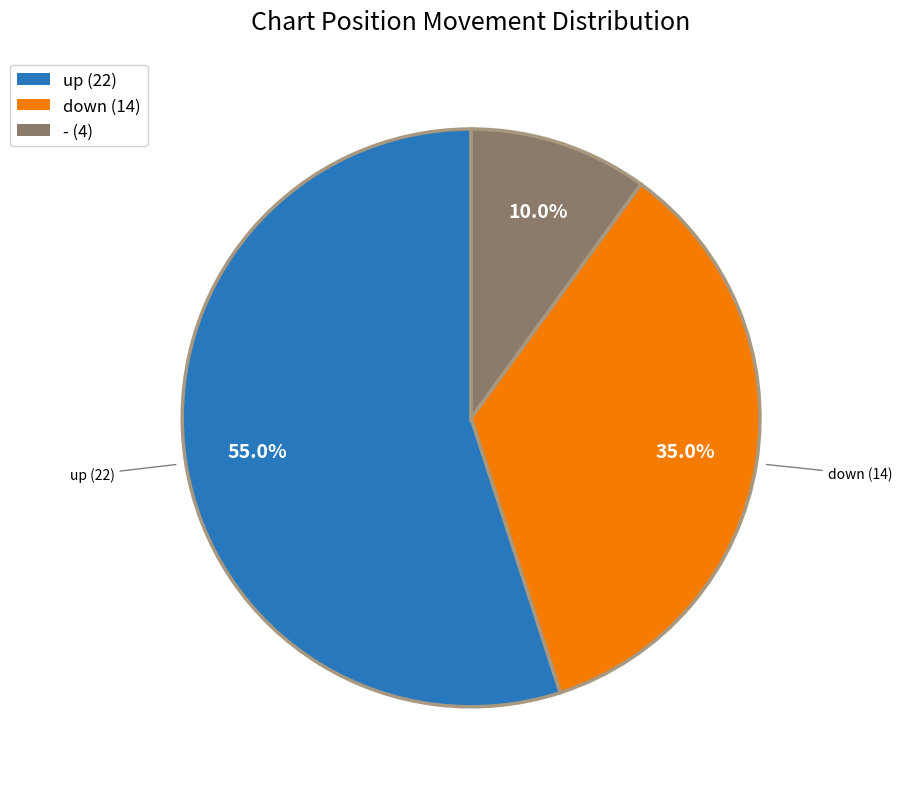

Combined, what portion of the pie is up and down?

90.0%